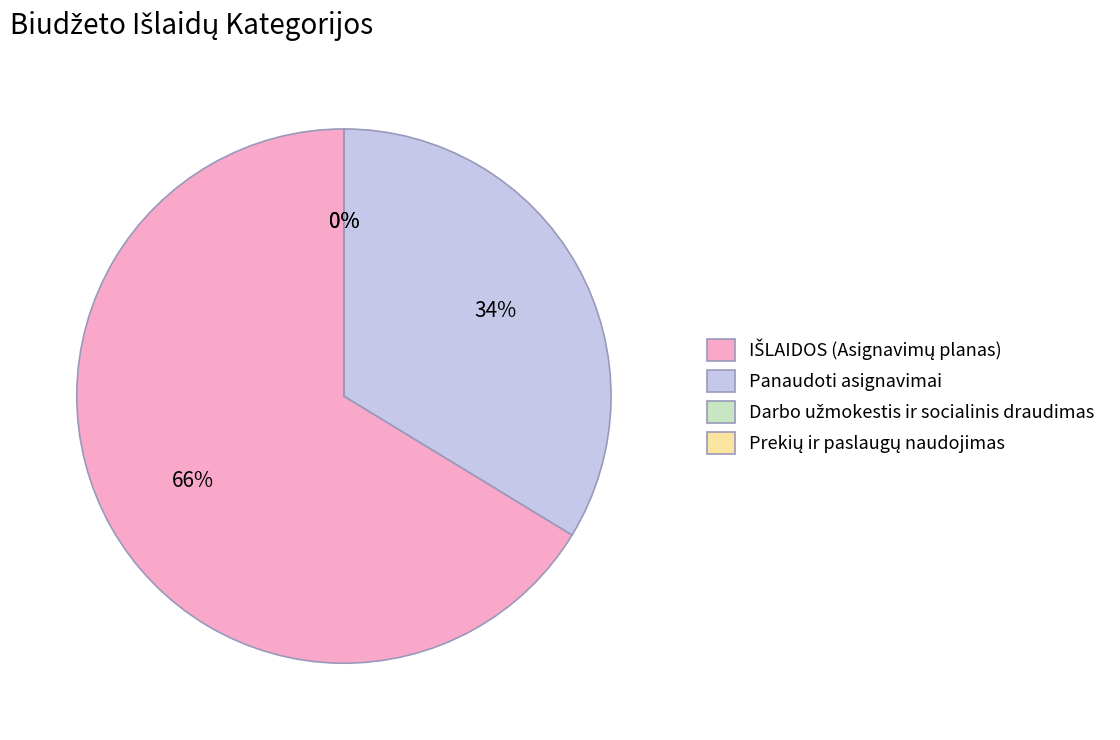

To the nearest percent, what is the average slice percentage?

25%